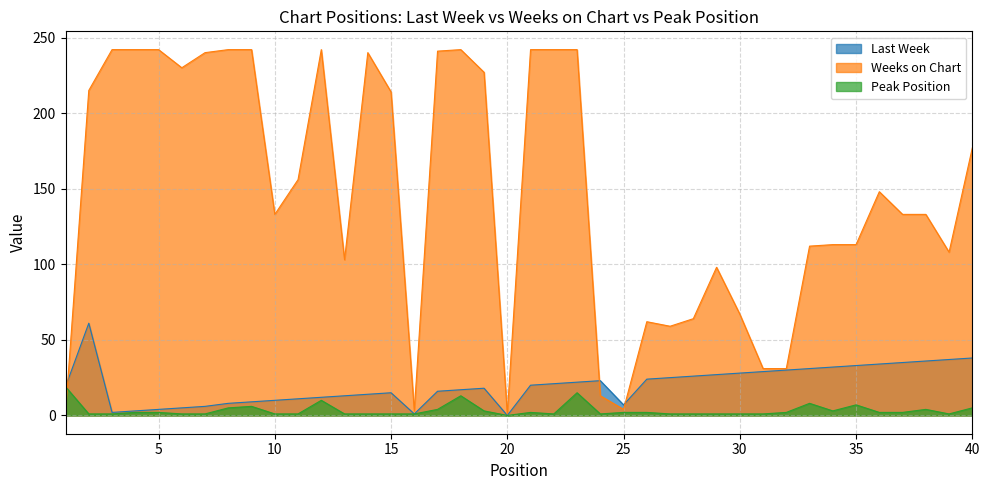

Does the chart have visible grid lines?

Yes